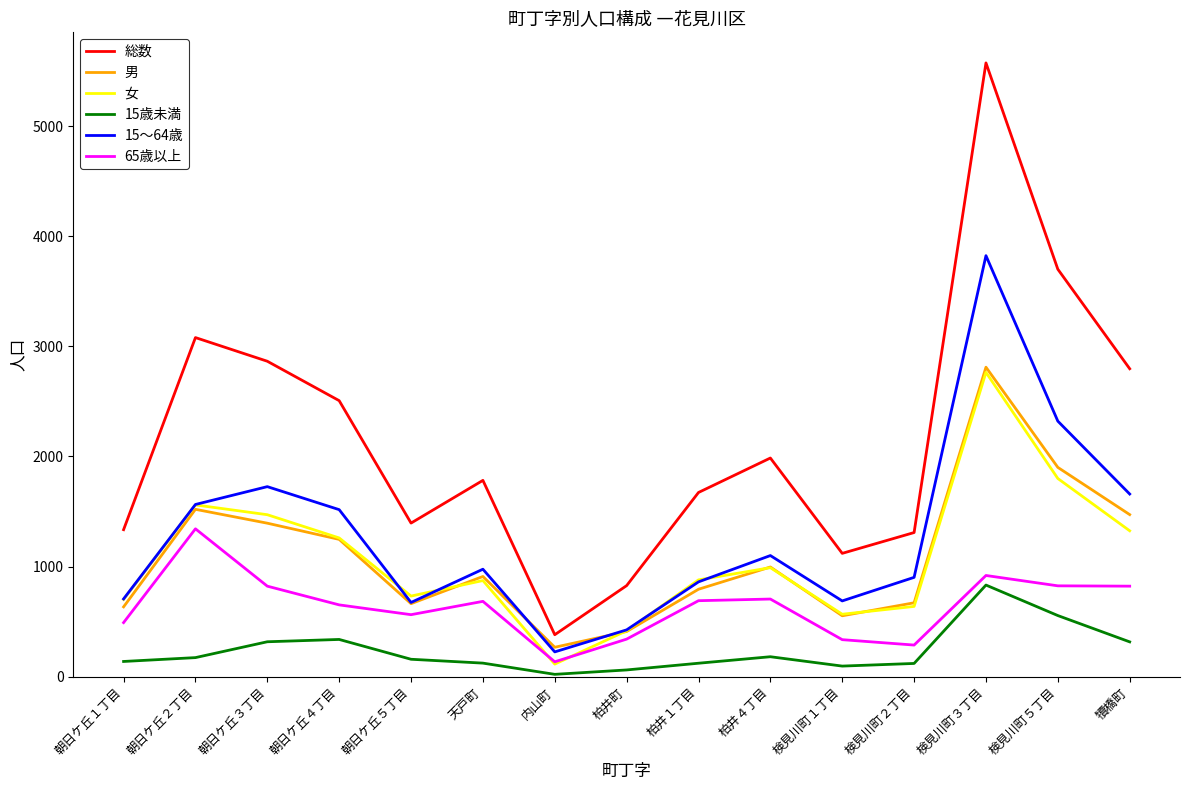

What is the lowest value of the 男 series?

267